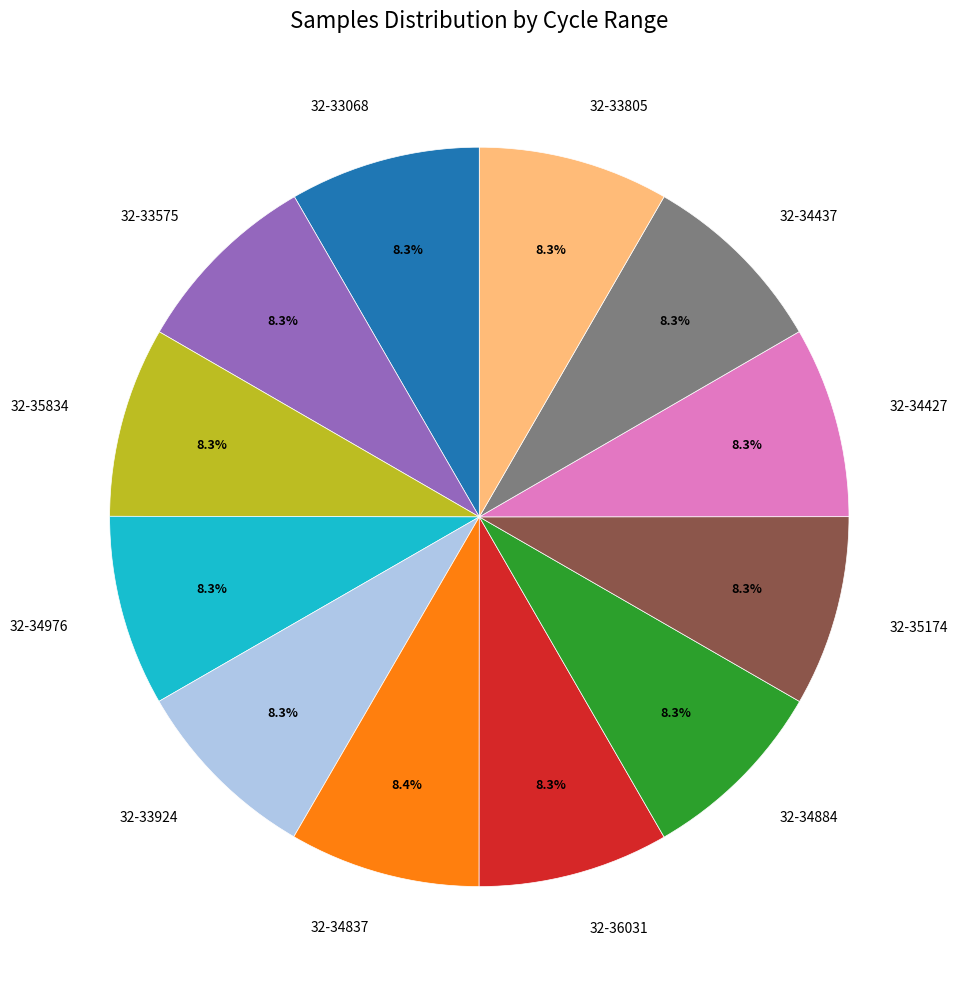

The 32-34884 slice represents 8% of the pie. True or false?

True